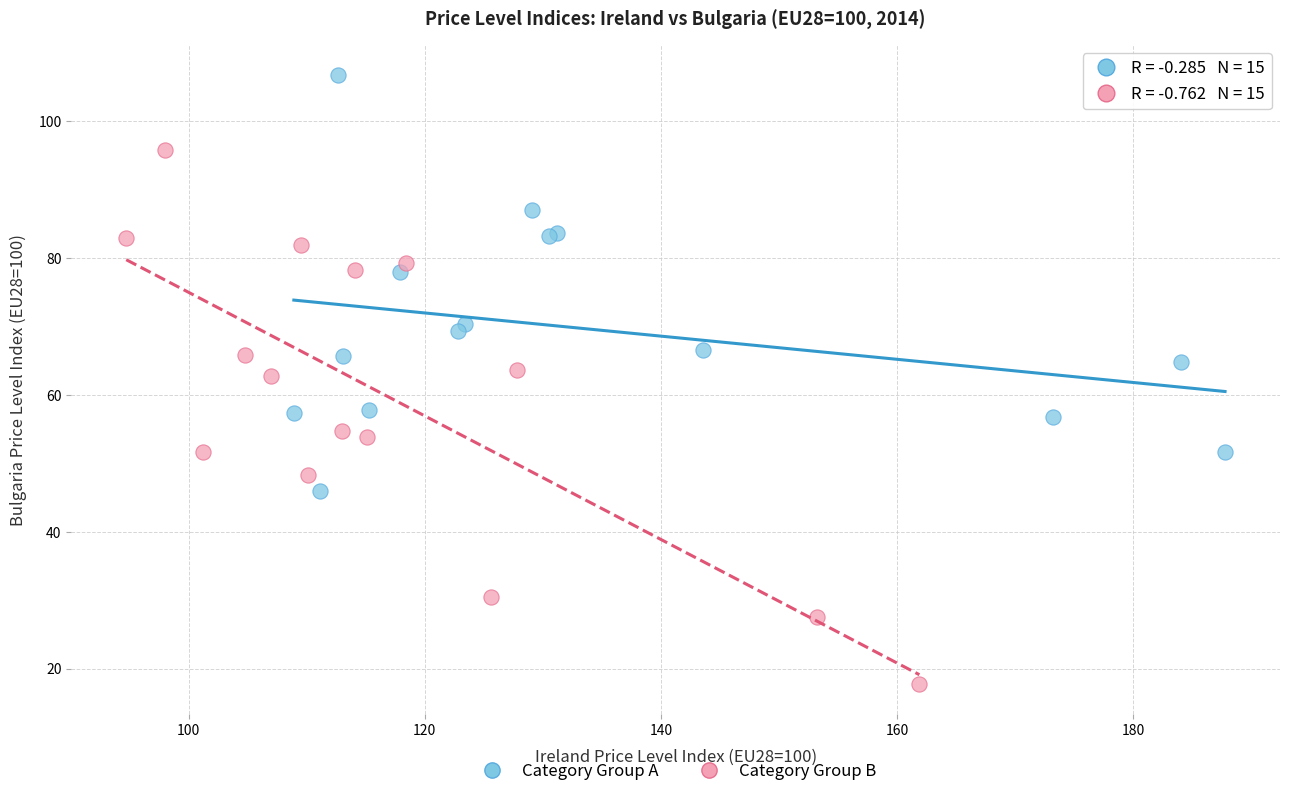

Which series has the largest Y range (max minus min)?

Category Group B